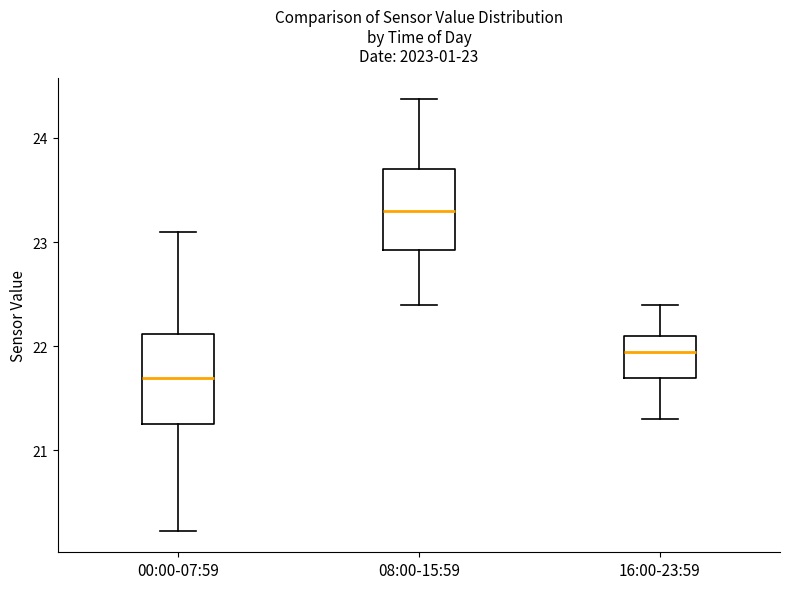

Which box has the highest median line?

08:00-15:59